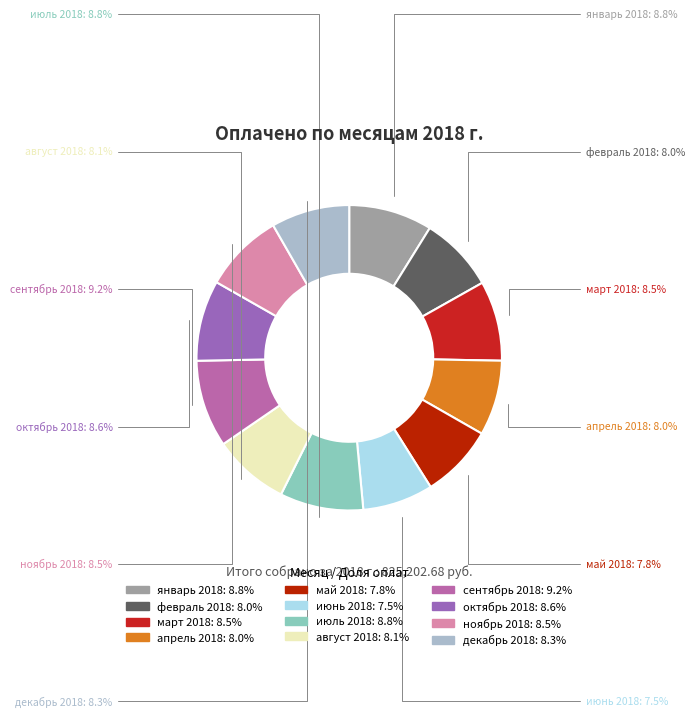

What percentage is the апрель 2018 slice, to the nearest percent?

8%